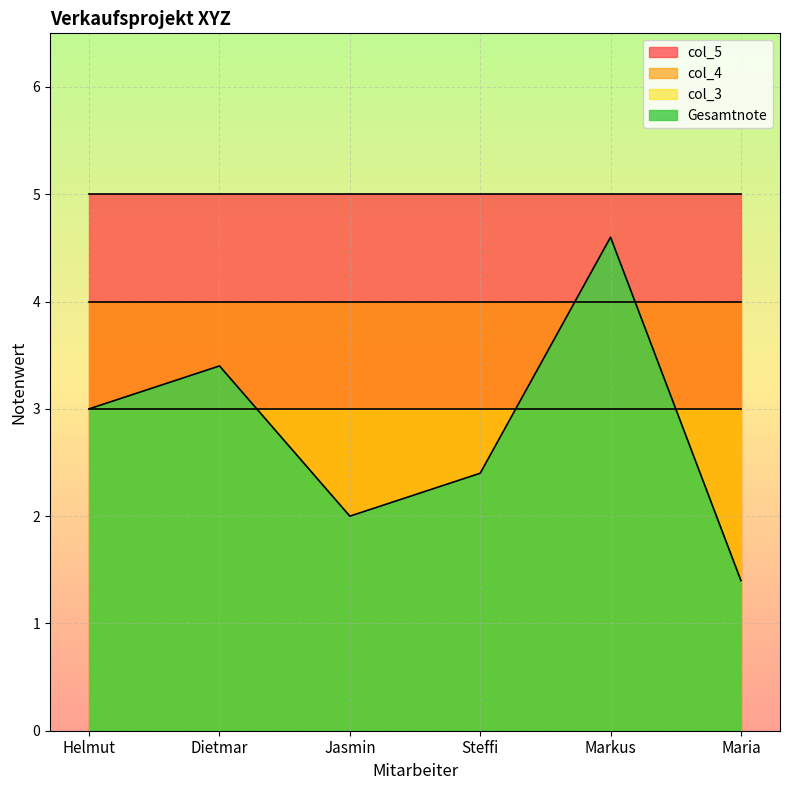

How many lines are shown in the chart?

4